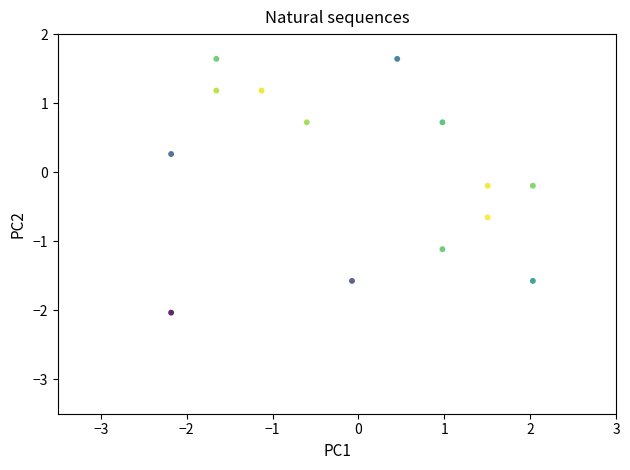

What is the range of X values (max minus min)?

4.2